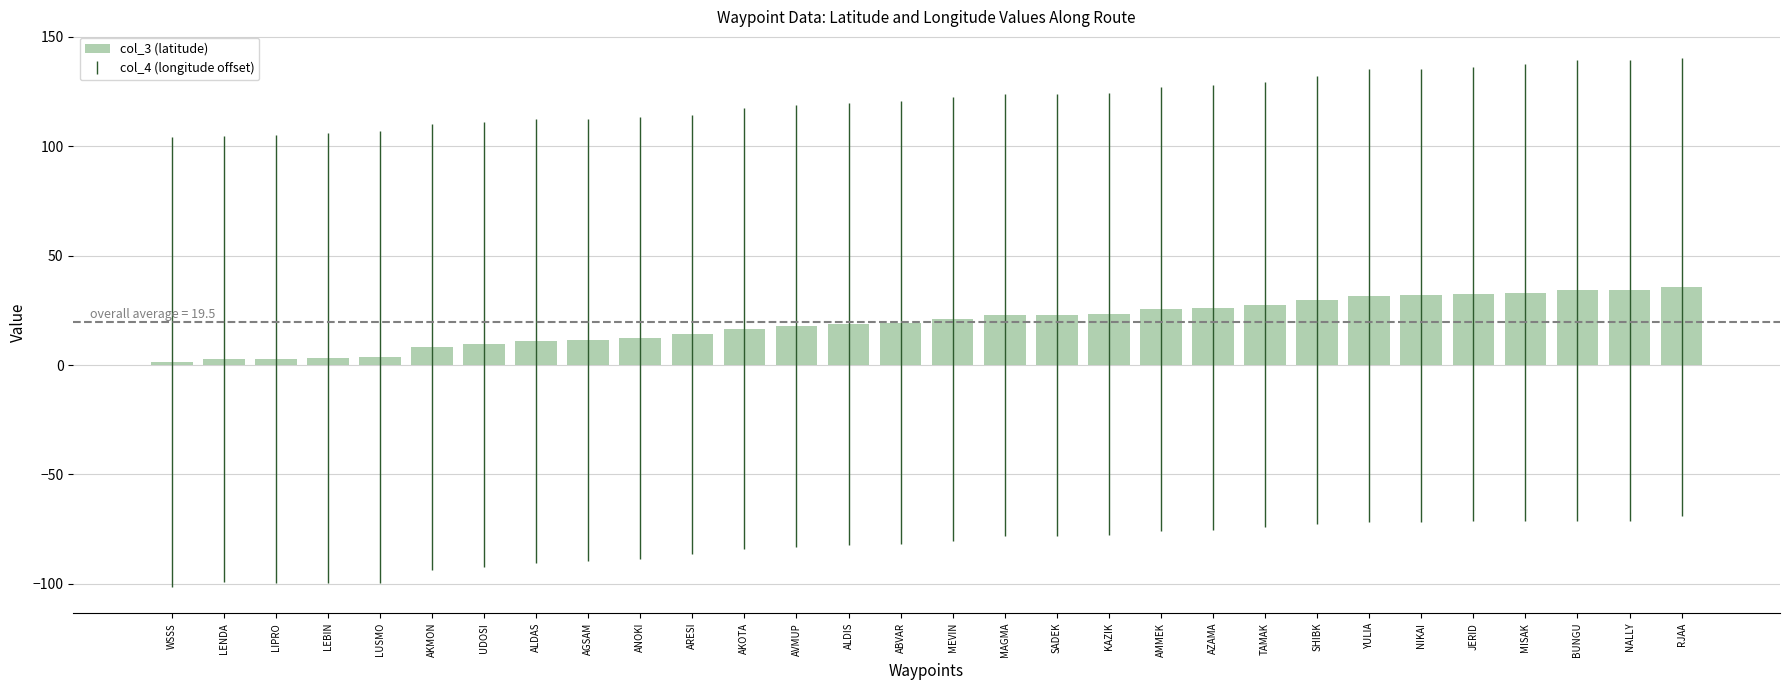

Is it true that the value at ALDIS is 18.6?

True